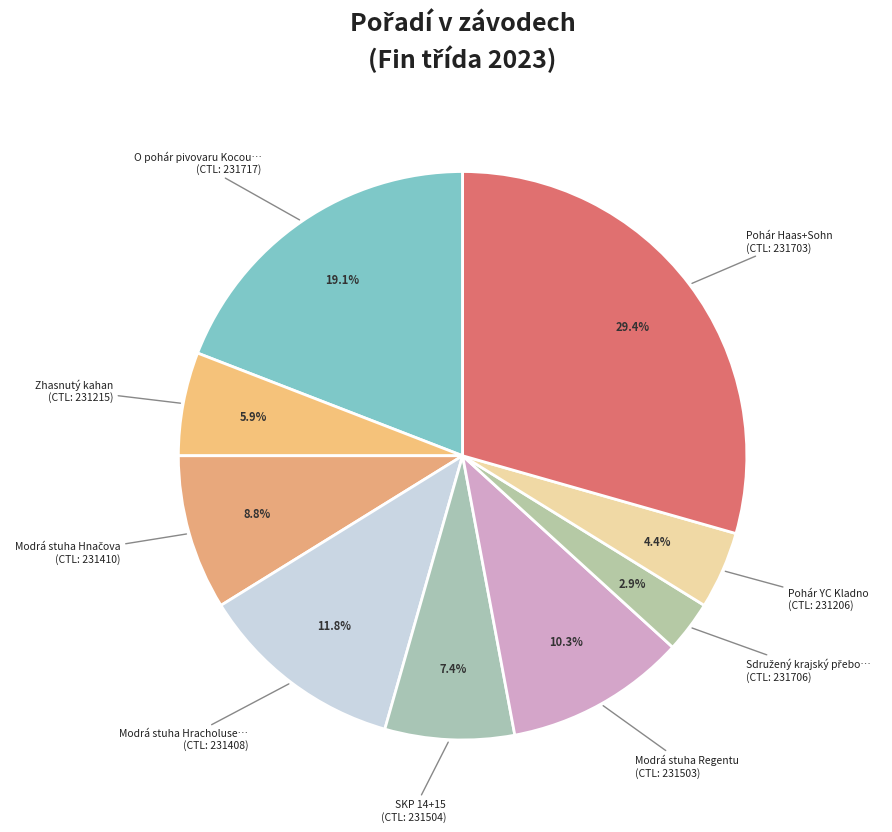

How many slices are in this pie chart?

9